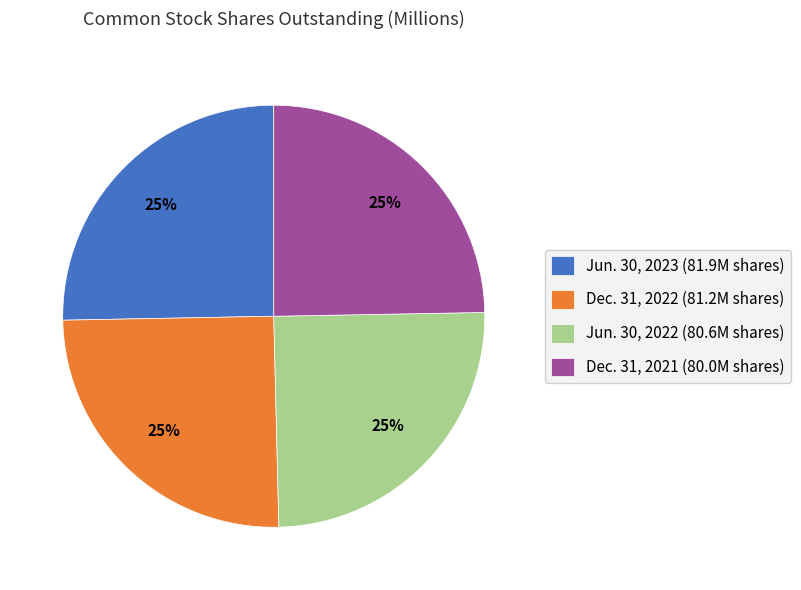

How many segments does this pie chart have?

4